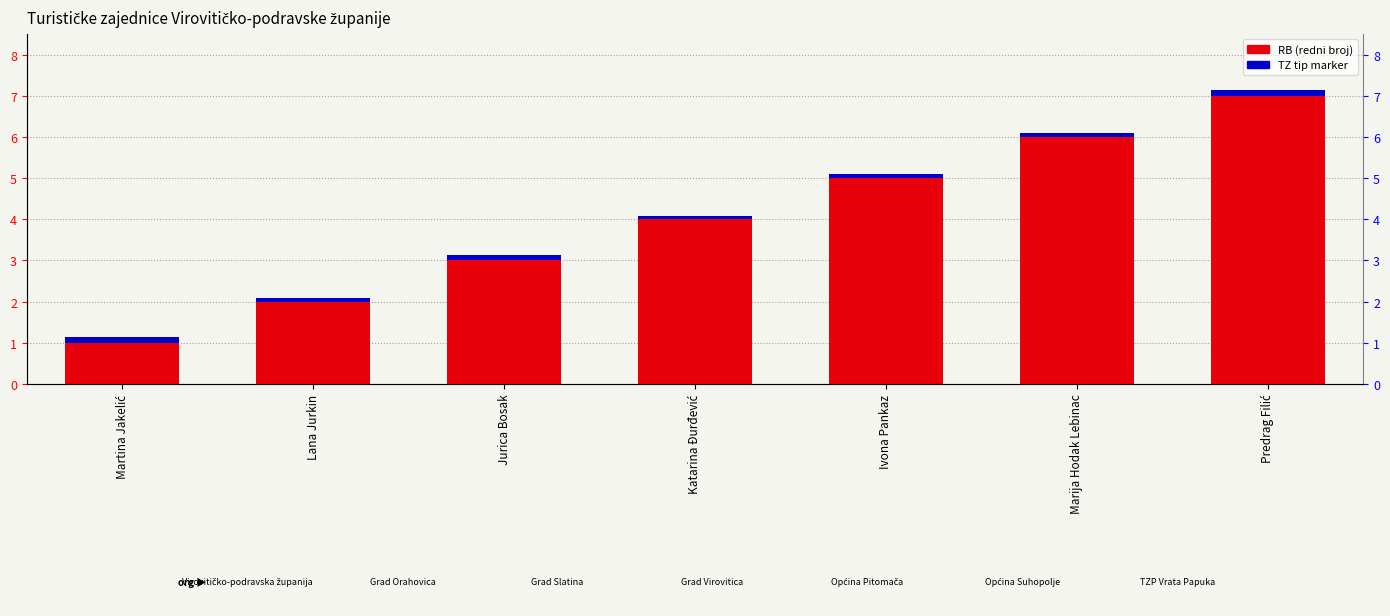

True or false: RB (redni broj) has a value of 1.2 at Ivona Pankaz.

False